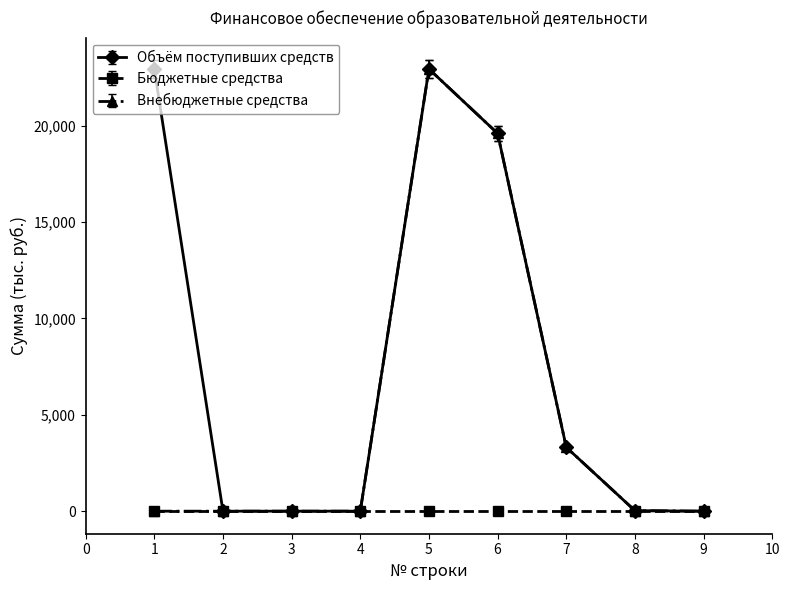

What is the sum of all Объём поступивших средств values?

68813.1